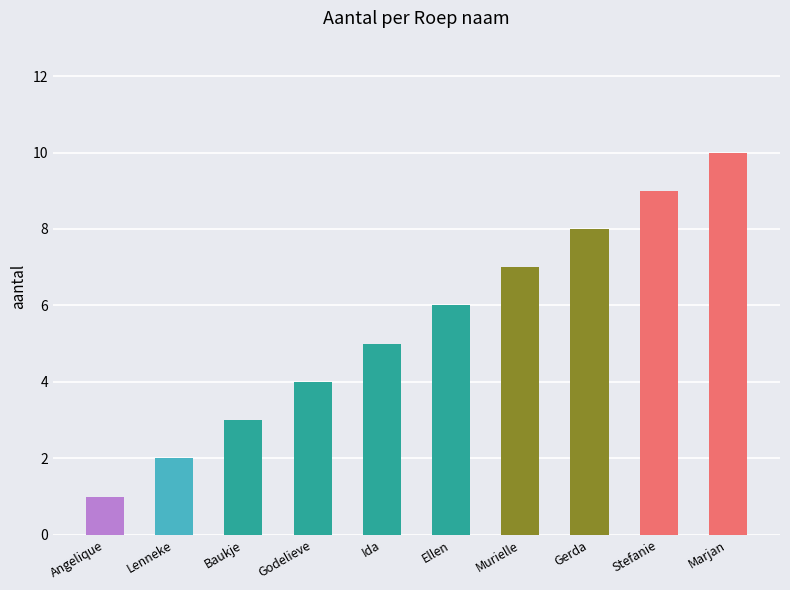

What is the label of the 1st bar from the left?

Angelique